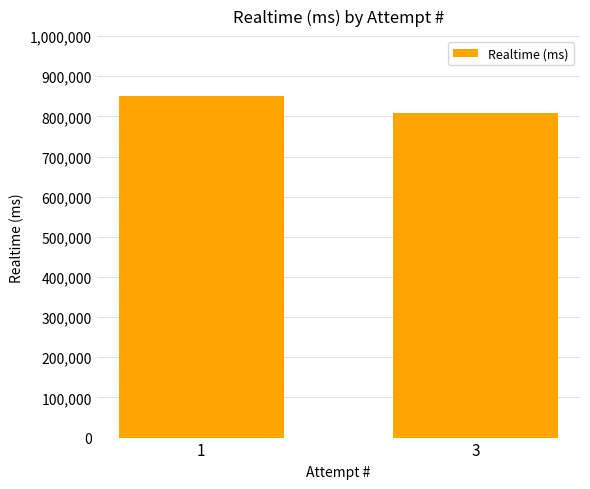

Which has a higher value, 3 or 1?

1